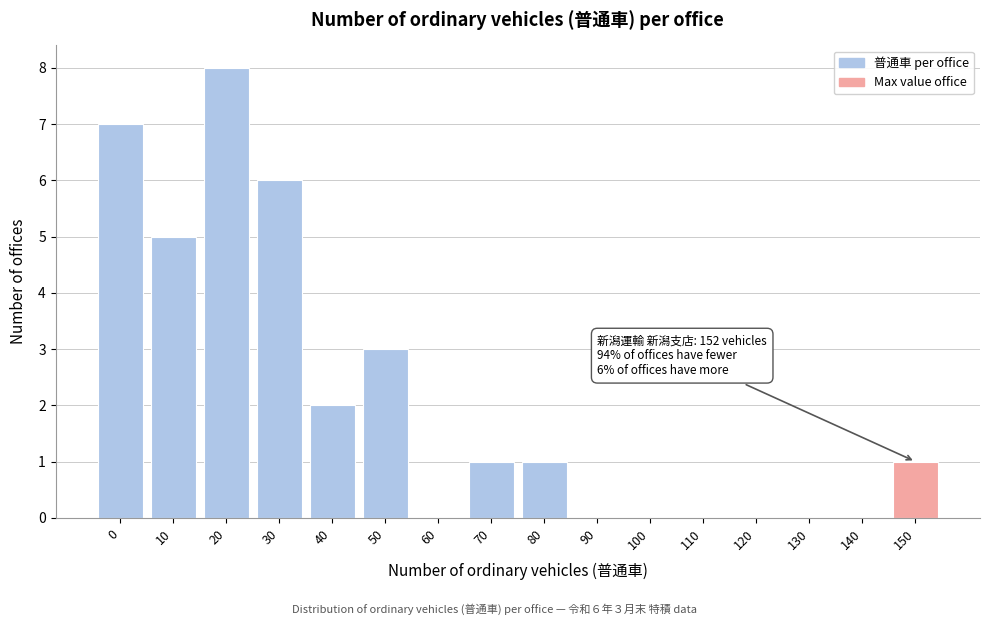

Reading left to right, what are all the values shown in this chart?

0=7	10=5	20=8	30=6	40=2	50=3	60=0	70=1	80=1	90=0	100=0	110=0	120=0	130=0	140=0	150=1